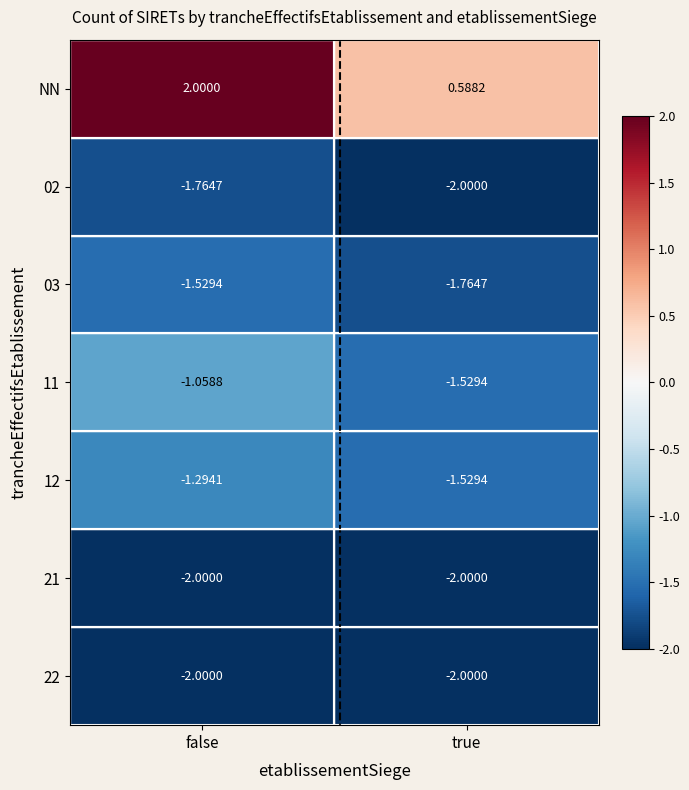

At which label does 11 reach its minimum?

true